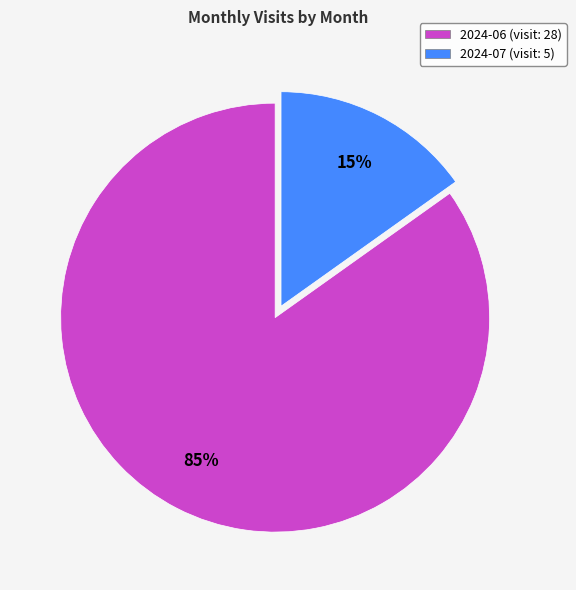

The 2024-07 slice represents 15% of the pie. True or false?

True